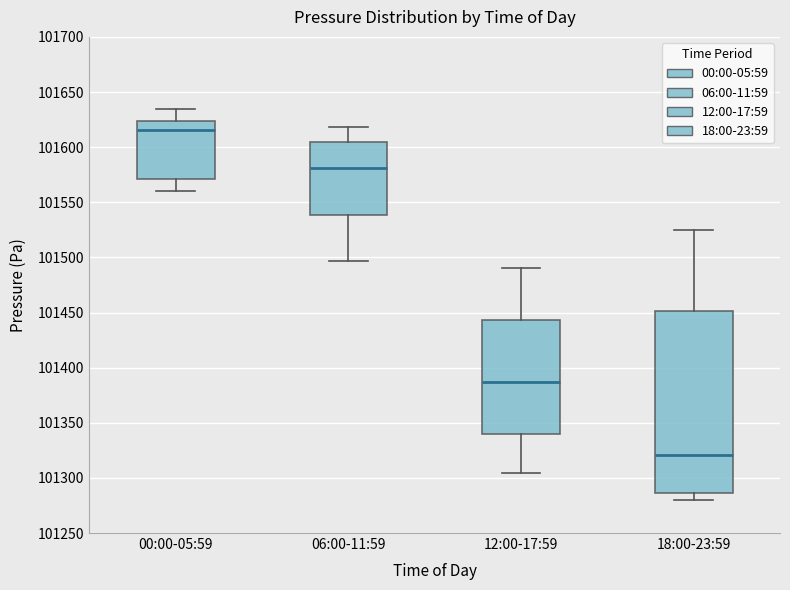

Where is the upper edge of the box for 18:00-23:59 on the y-axis? The values are not printed on the chart, so give them approximately, as read against the axis.

101450